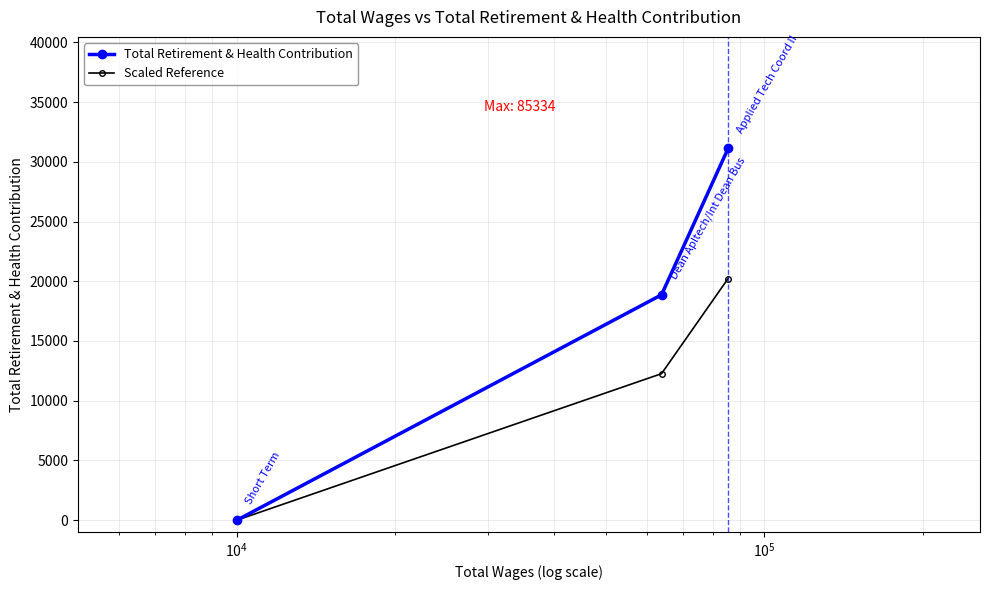

What is the value of the Scaled Reference point at the 2nd from the left?

12261.6